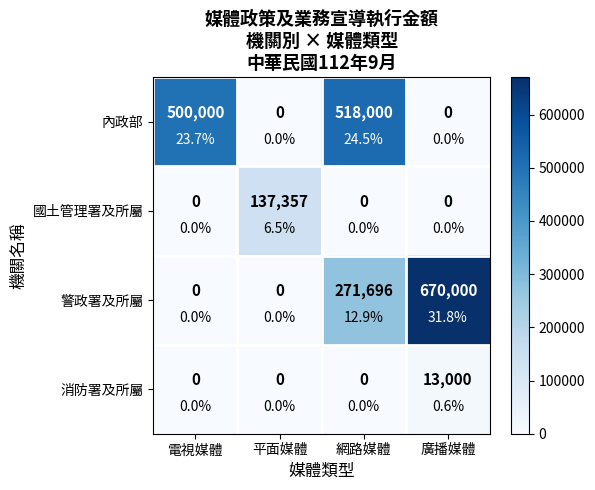

What is the difference between the maximum and minimum values in the 國土管理署及所屬 series?

137357